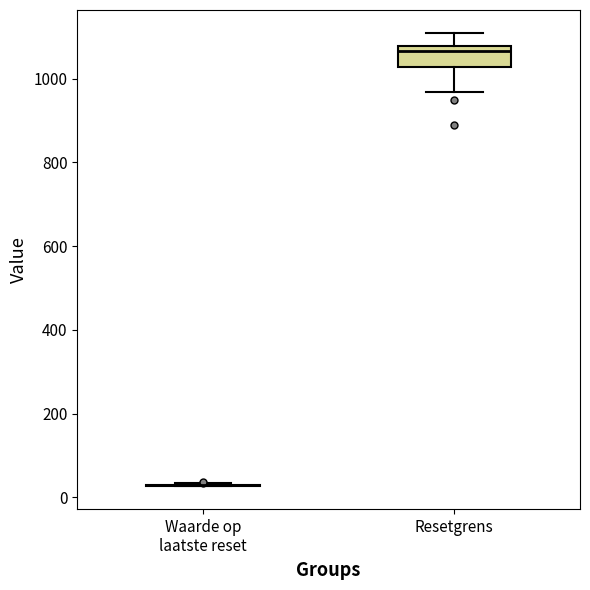

Reading left to right, transcribe this box plot: for each box, give where its median line is, the range the box spans, and where its two whiskers end, as read against the y-axis. The values are not printed on the chart, so give them approximately, as read against the axis.

Waarde op laatste reset: box collapsed to a line at 20, whiskers 20 to 40
Resetgrens: median 1060, box 1020 to 1080, whiskers 960 to 1120